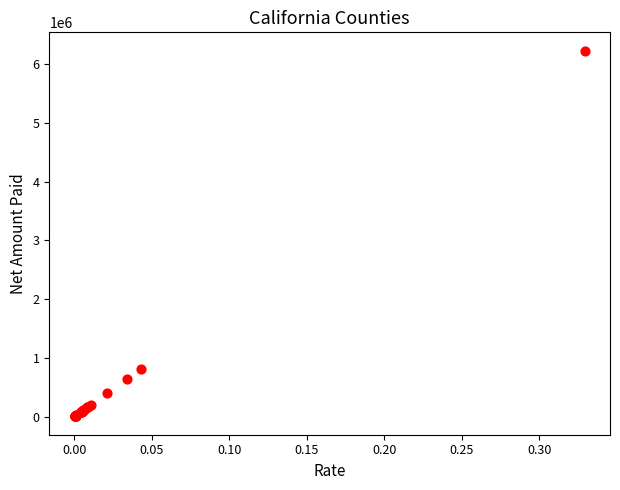

What Y value in the scatter plot is closest to 3115525?

809397.7